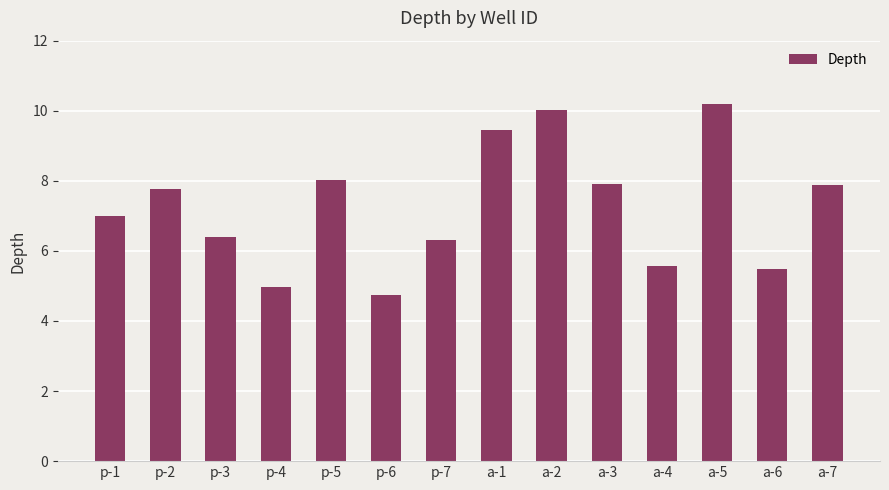

How many distinct data groups are displayed?

1